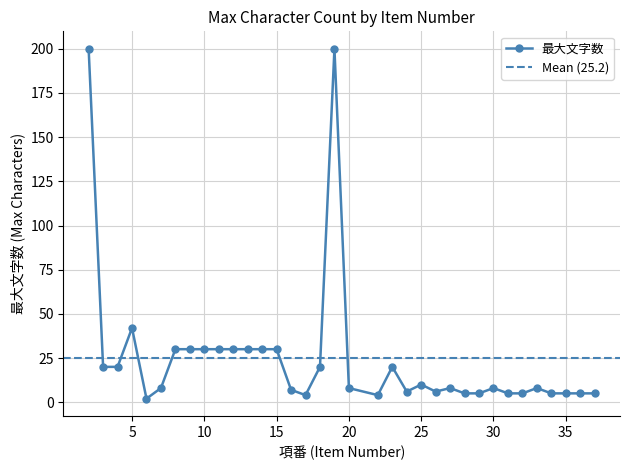

Which category has the lowest value across all series?

6